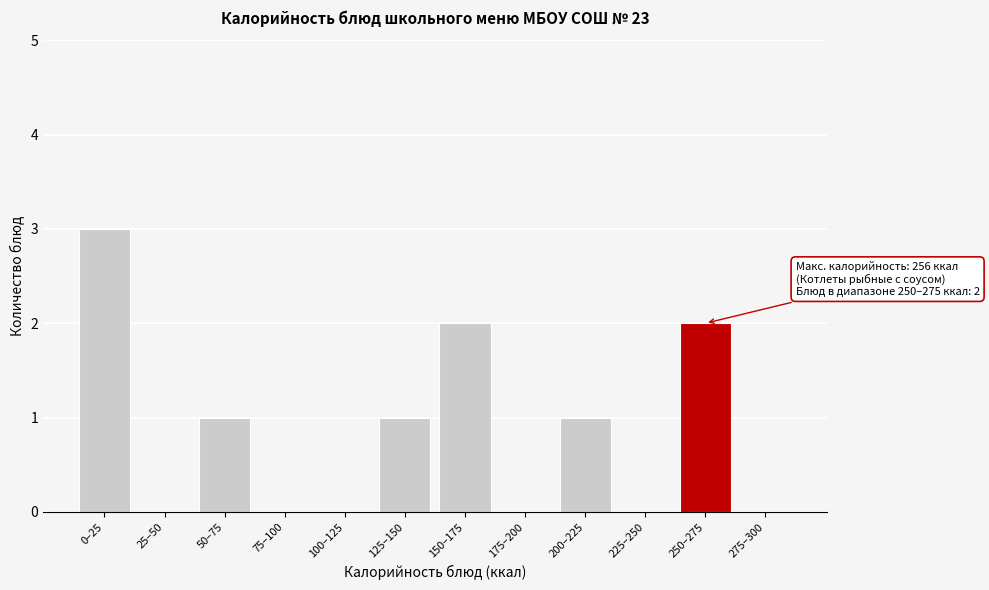

Reading left to right, list all the values displayed in this chart.

0–25=3	25–50=0	50–75=1	75–100=0	100–125=0	125–150=1	150–175=2	175–200=0	200–225=1	225–250=0	250–275=2	275–300=0